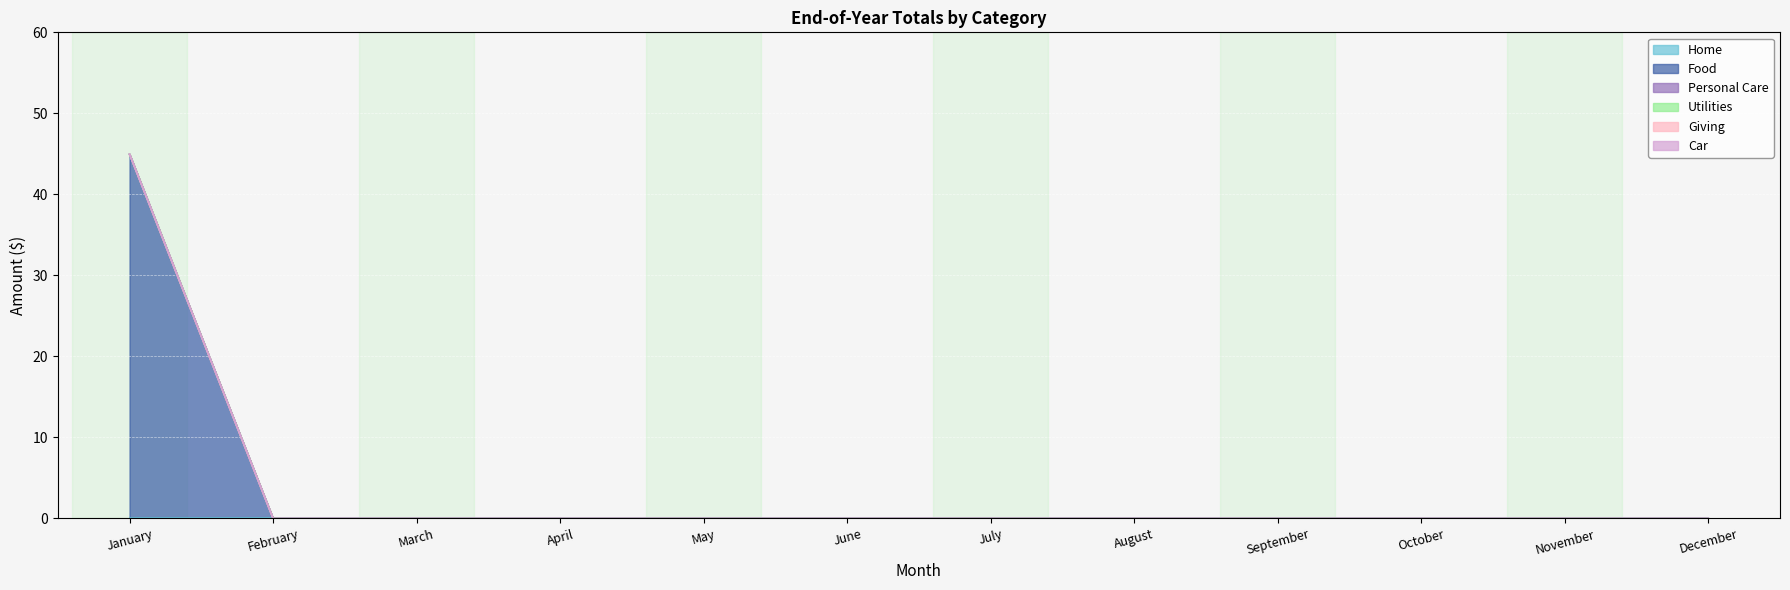

True or false: Food has a value of 0.0 at June.

True